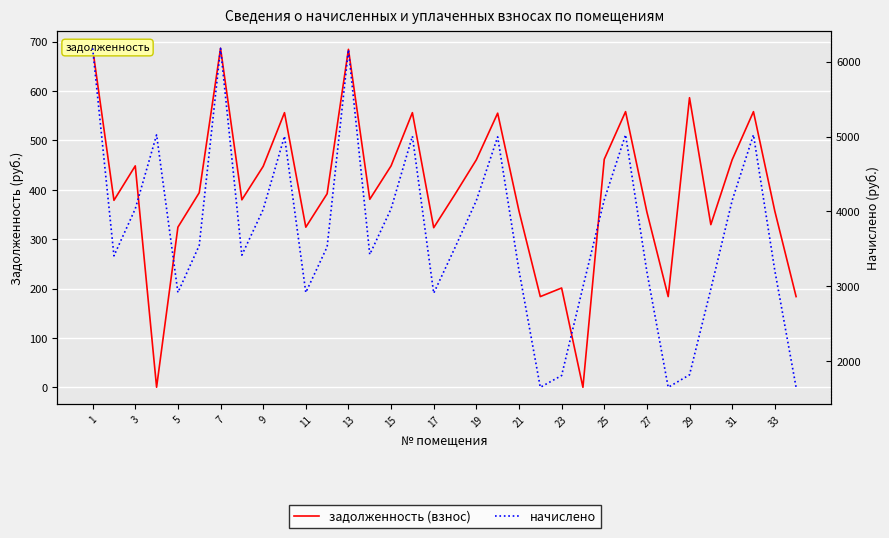

How many lines are shown in the chart?

2